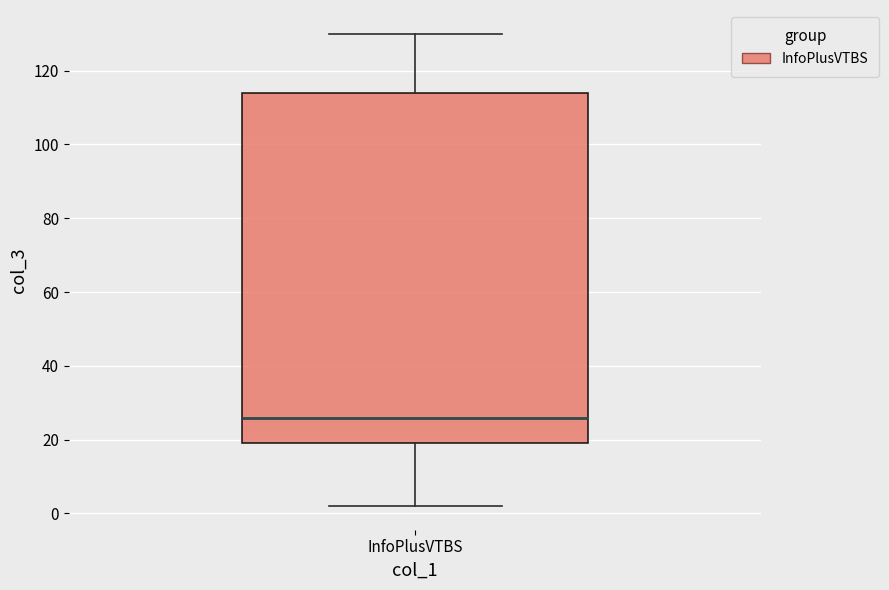

Read this box plot against the y-axis: the position of the median line, the range covered by the box, and the ends of both whiskers. The values are not printed on the chart, so give them approximately, as read against the axis.

median 26, box 20 to 114, whiskers 2 to 130